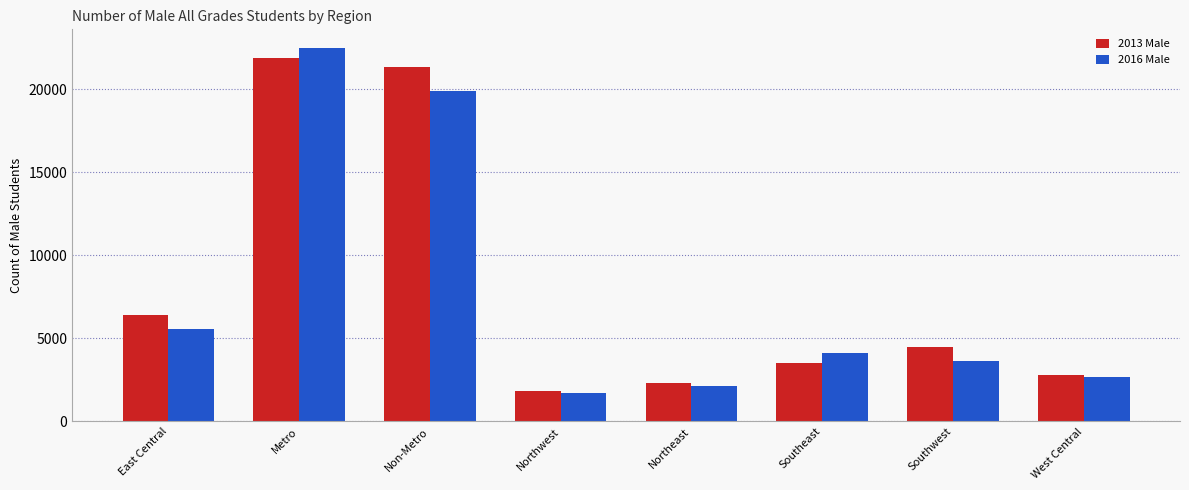

Is the value of 2013 Male at Metro greater than the value of 2016 Male at Northeast?

Yes